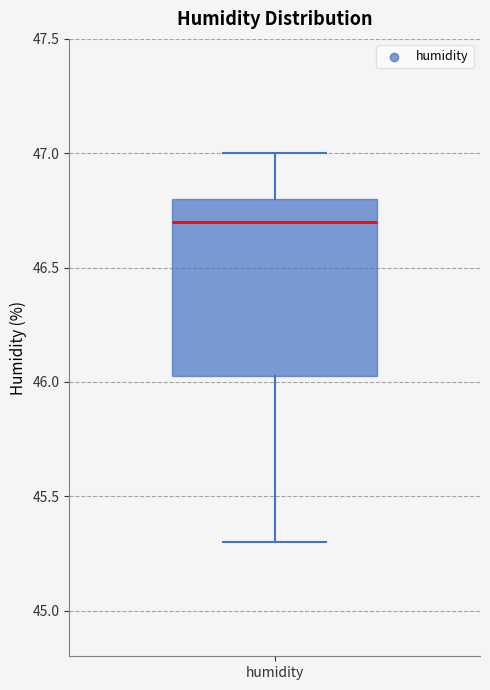

Transcribe this box plot: give where the median line is, the range the box spans, and where the two whiskers end, as read against the y-axis. The values are not printed on the chart, so give them approximately, as read against the axis.

median 46.70, box 46.05 to 46.80, whiskers 45.30 to 47.00